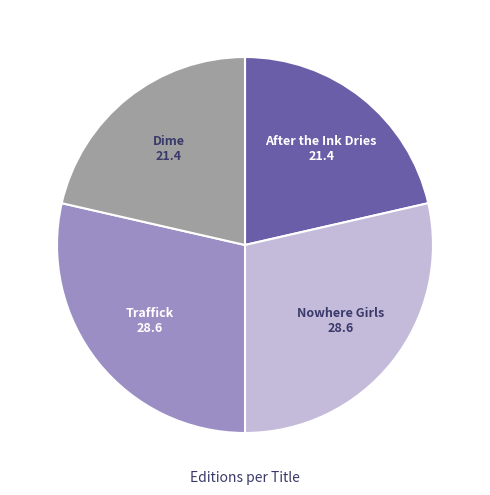

How many segments does this pie chart have?

4